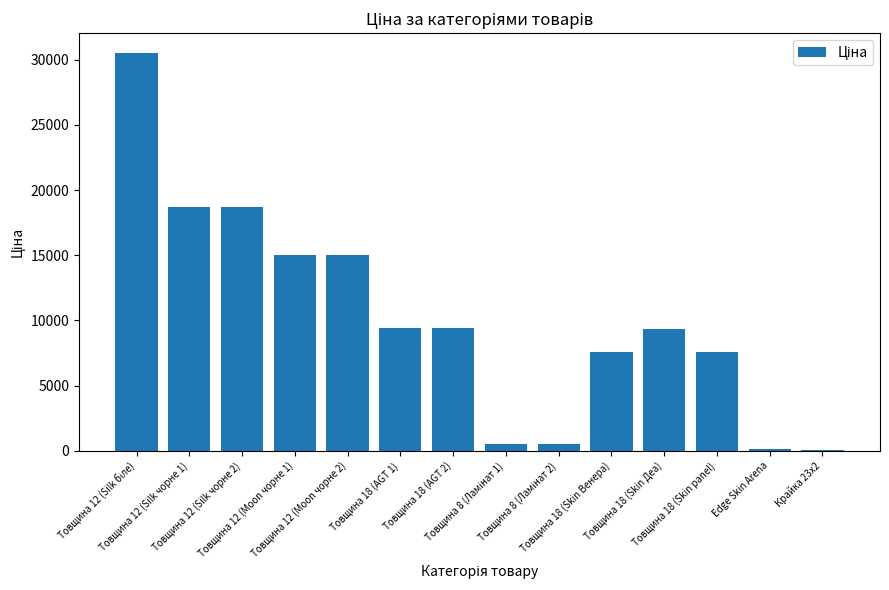

Between Товщина 12 (Moon чорне 1) and Товщина 12 (Silk чорне 2), which is larger?

Товщина 12 (Silk чорне 2)